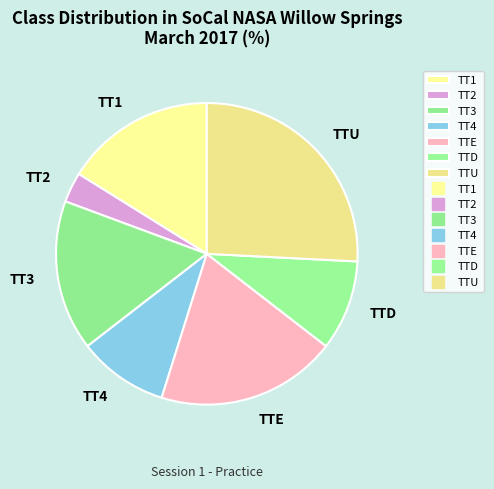

Which slice is the smallest?

TT2